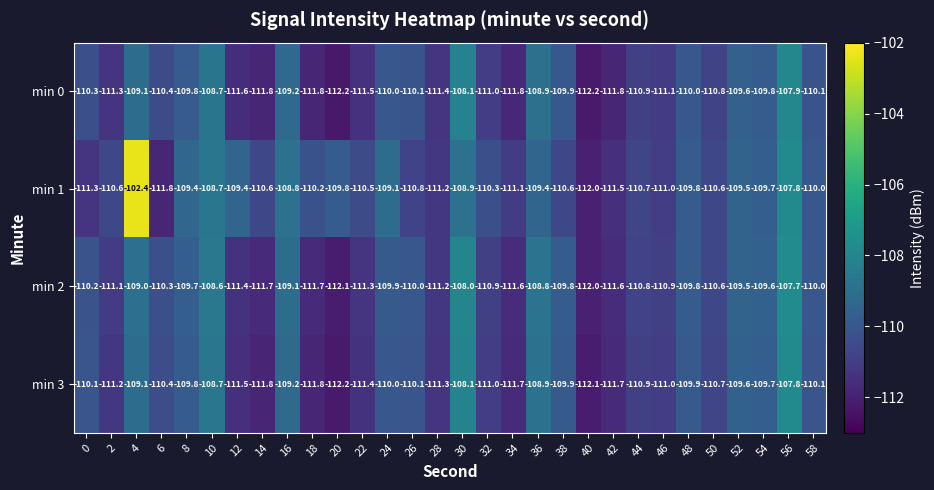

What is the difference between the min 1 values at 32 and 34?

0.8